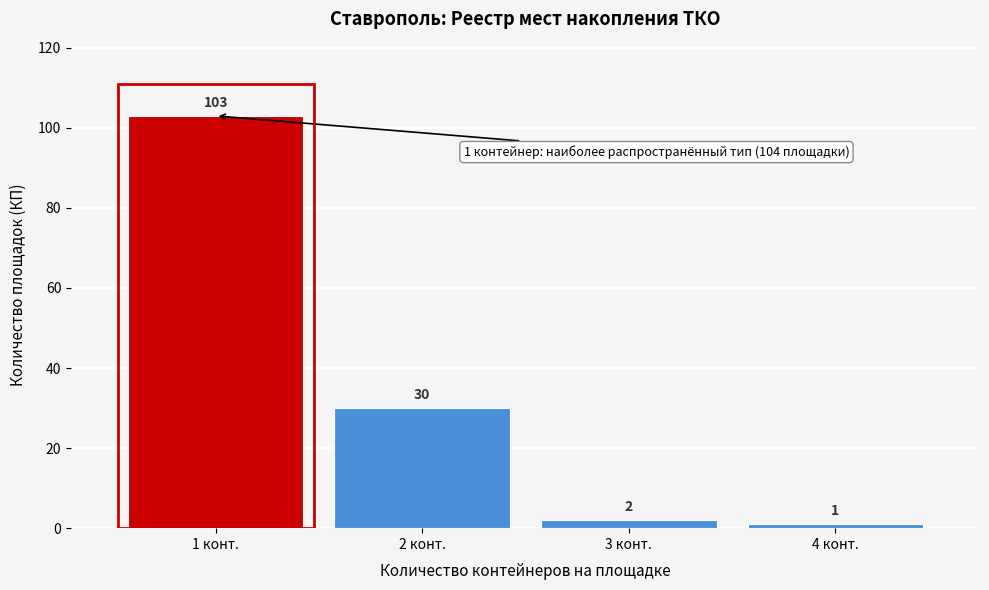

Reading left to right, list all the values displayed in this chart.

1 конт.=103	2 конт.=30	3 конт.=2	4 конт.=1